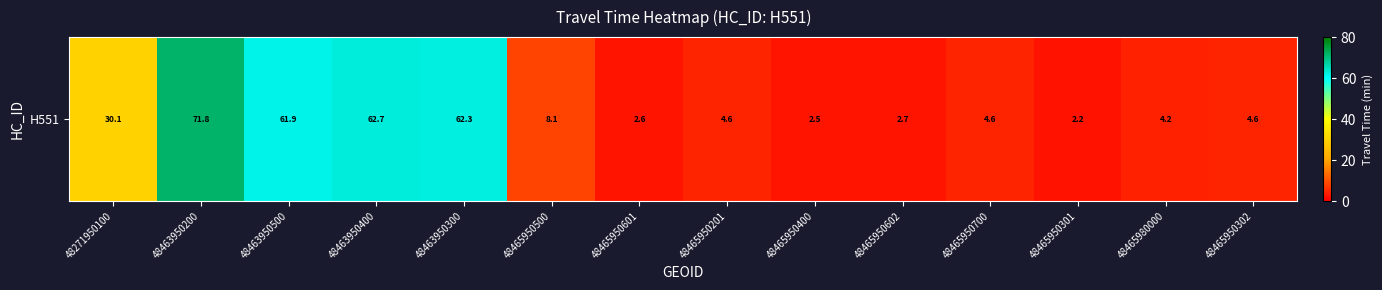

Read the value at 48465950602.

2.7